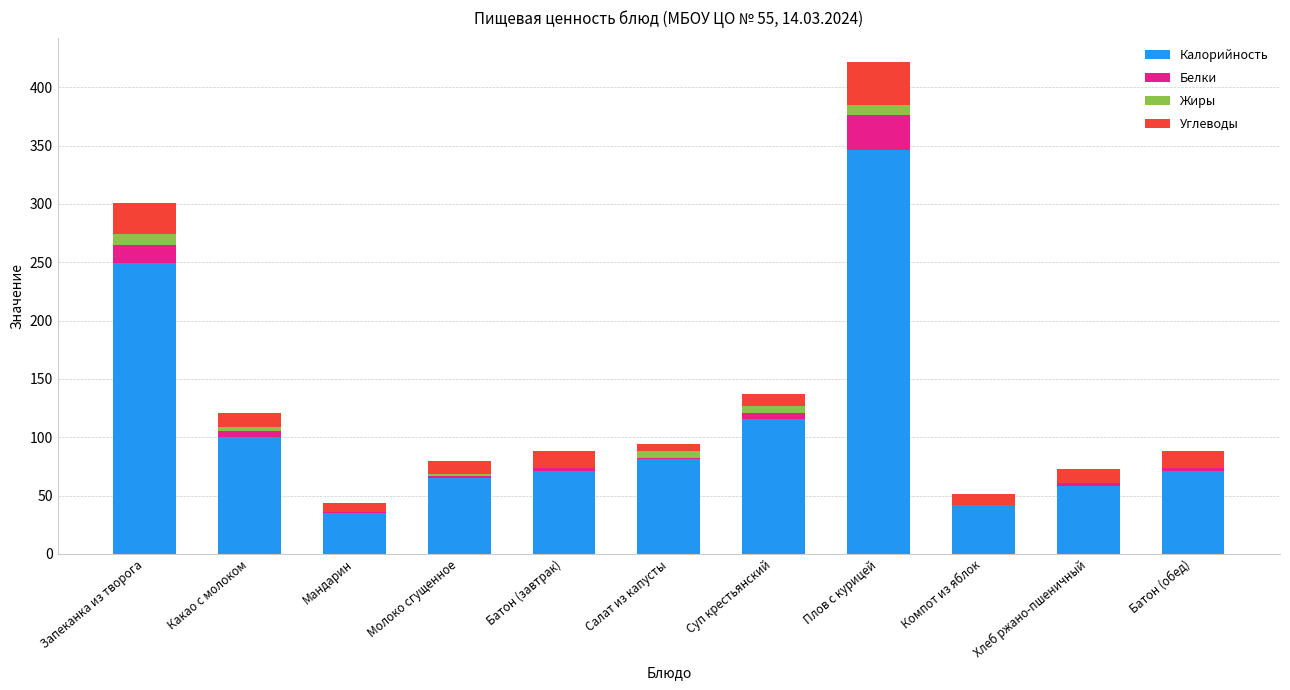

The value of Калорийность at Хлеб ржано-пшеничный is 58.7. True or false?

True